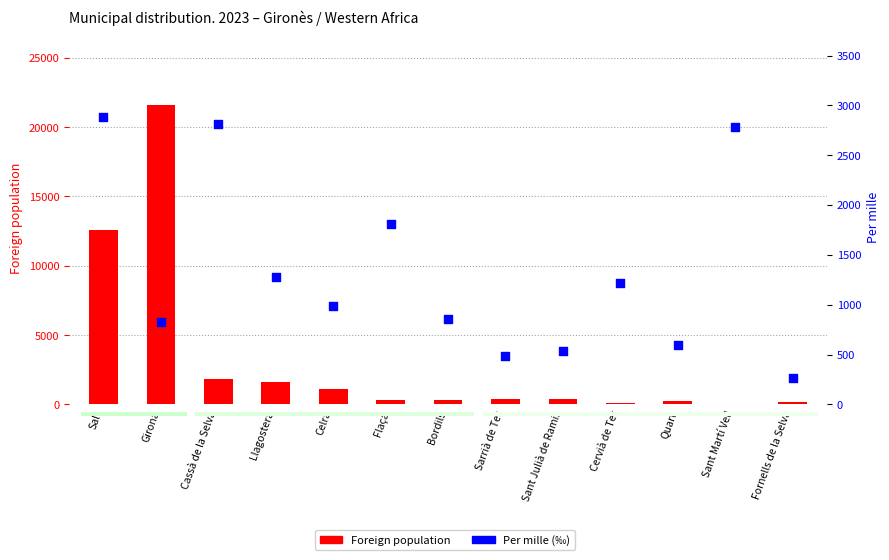

Is the value of Foreign population at Girona greater than the value of Per mille (‰) at Sant Martí Vell?

Yes